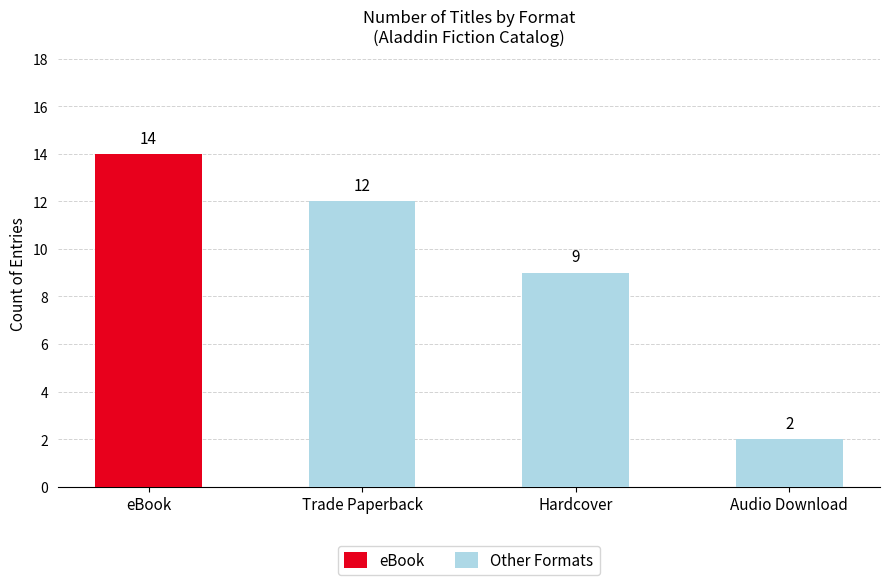

What is the approximate value of Other Formats at Hardcover?

9